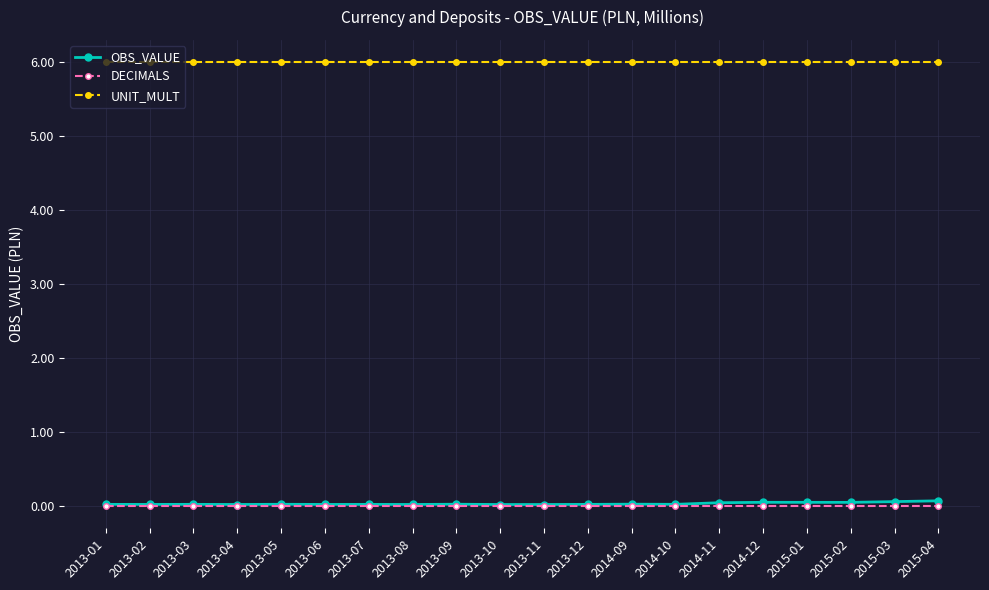

Which series has the largest range (max minus min)?

OBS_VALUE